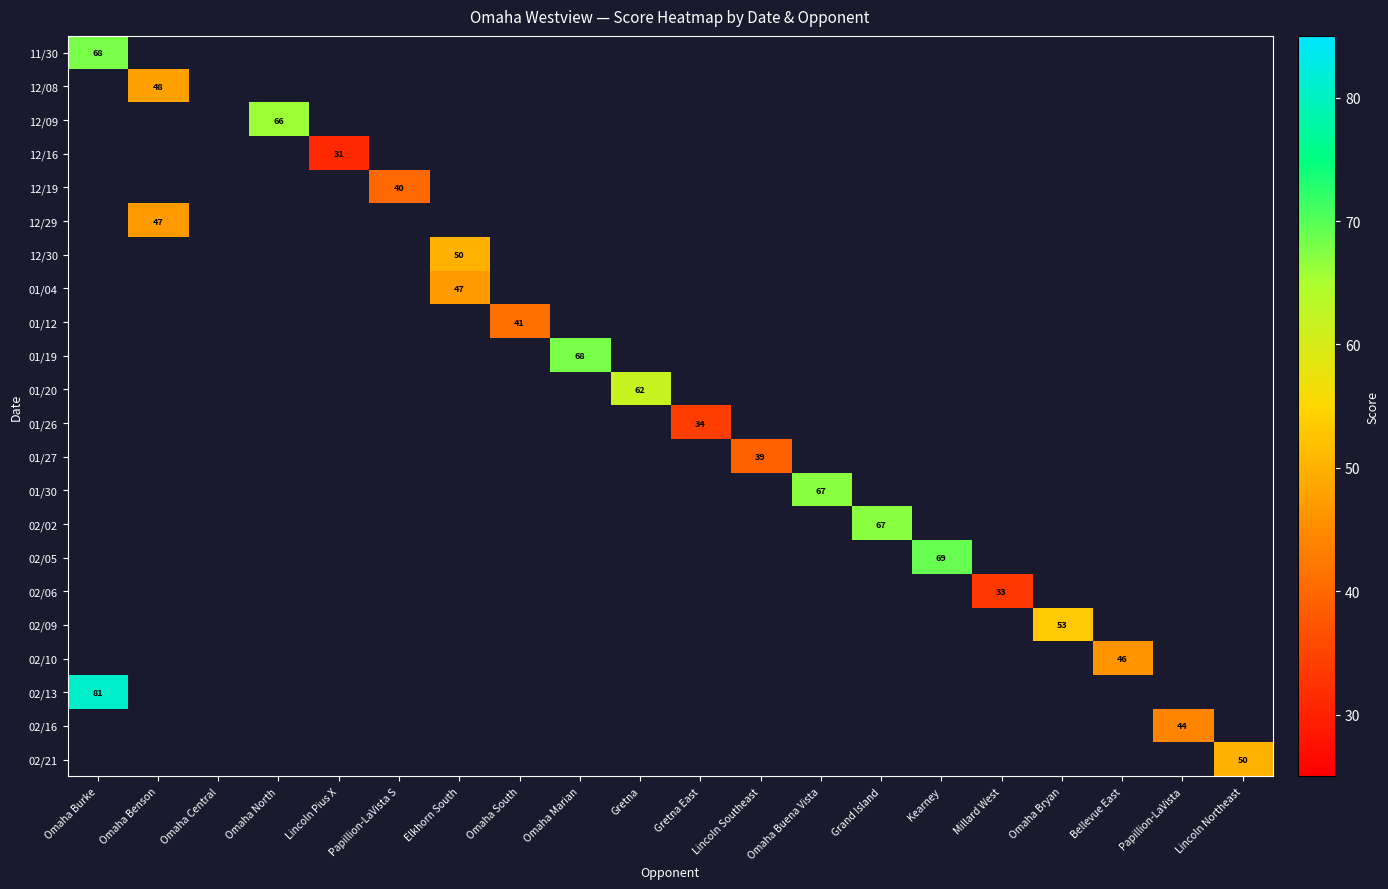

List the series in order of their peak value, highest first.

02/13, 02/05, 11/30, 01/19, 01/30, 02/02, 12/09, 01/20, 02/09, 12/30, 02/21, 12/08, 12/29, 01/04, 02/10, 02/16, 01/12, 12/19, 01/27, 01/26, 02/06, 12/16